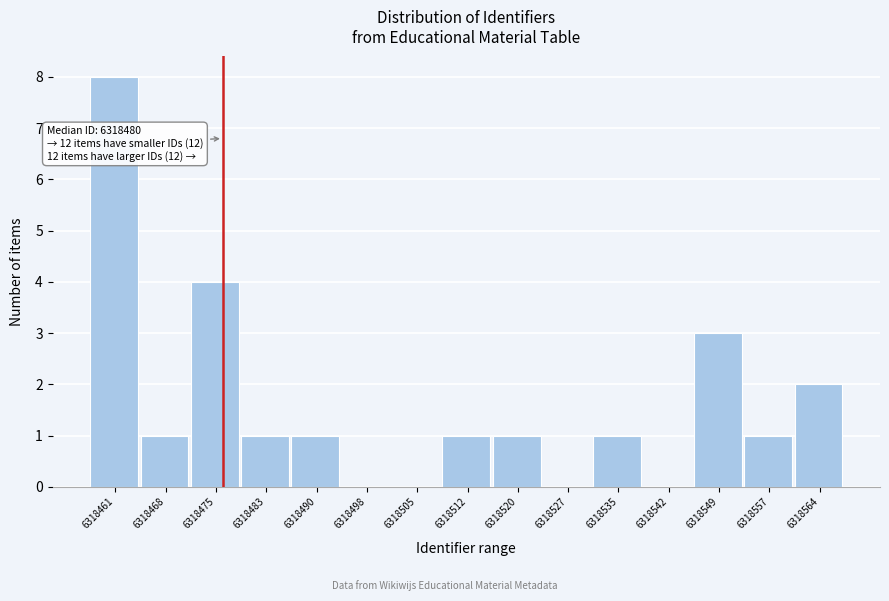

Reading right to left, list all the values displayed in this chart.

6318564=2	6318557=1	6318549=3	6318542=0	6318535=1	6318527=0	6318520=1	6318512=1	6318505=0	6318498=0	6318490=1	6318483=1	6318475=4	6318468=1	6318461=8